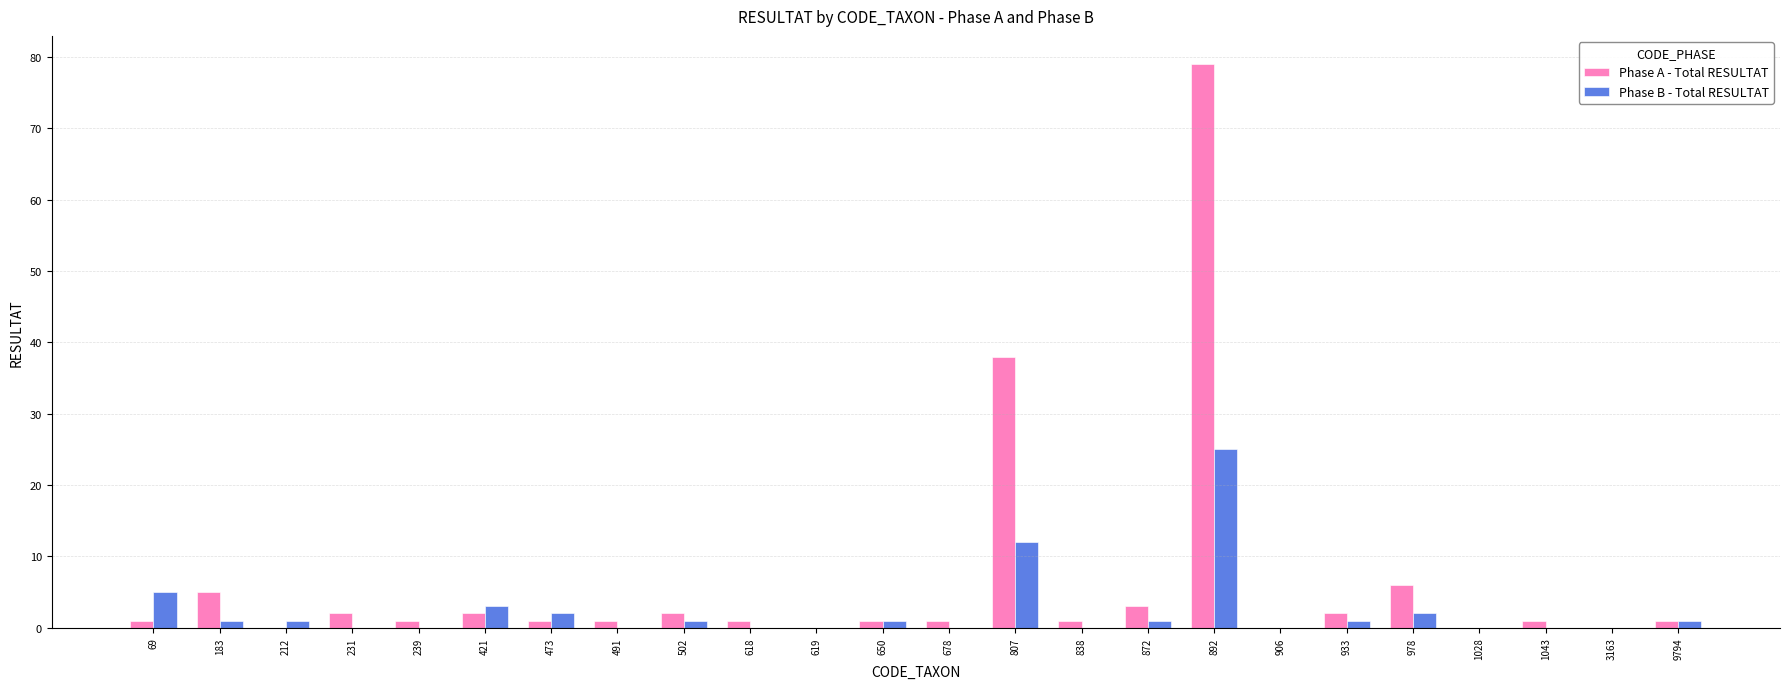

At which category is the sum across all series the highest?

892